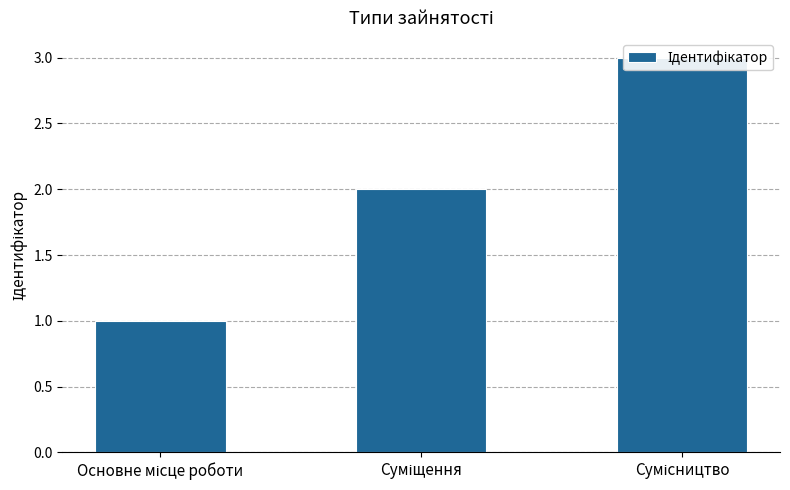

Which label corresponds to the largest value in the chart?

Сумісництво